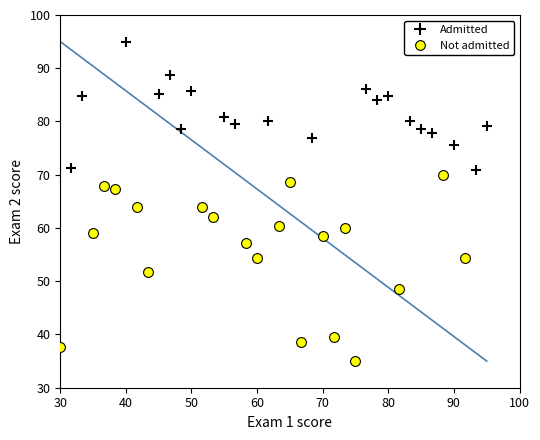

Which series reaches the minimum Y coordinate?

Not admitted